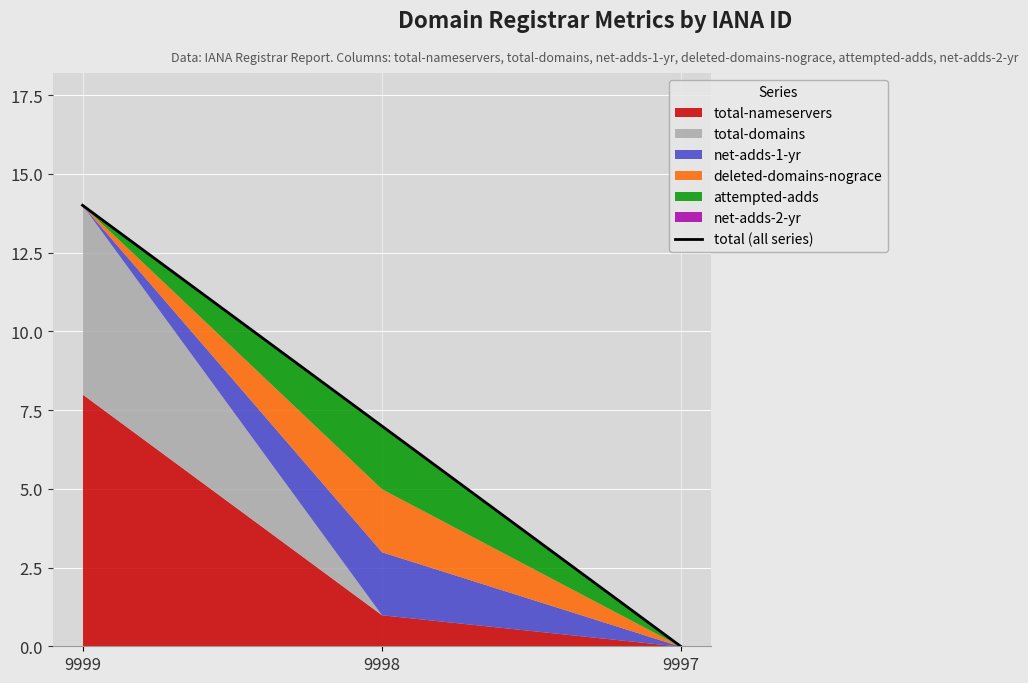

How many values exceed 7?

1